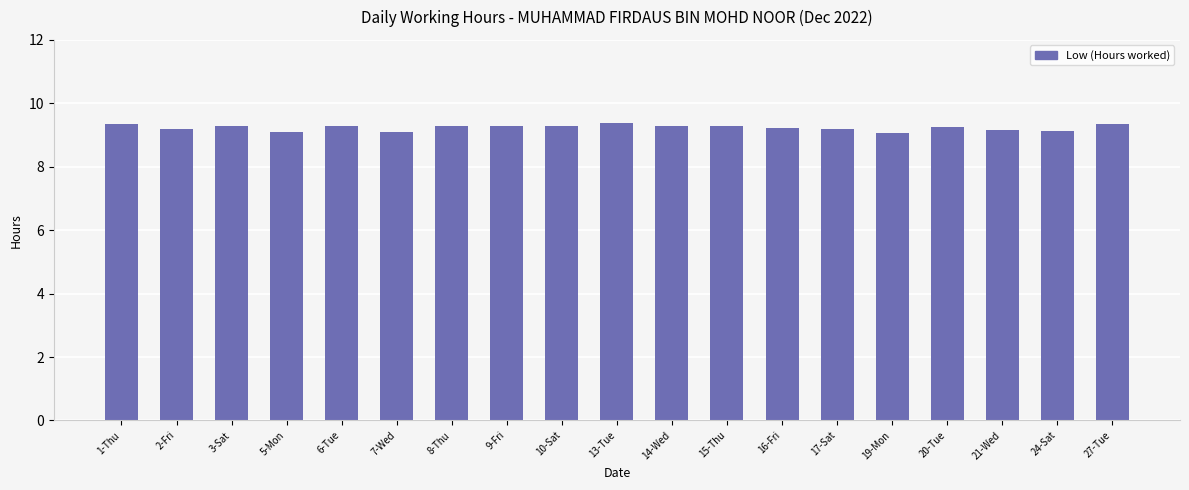

Does the chart contain any negative values?

No